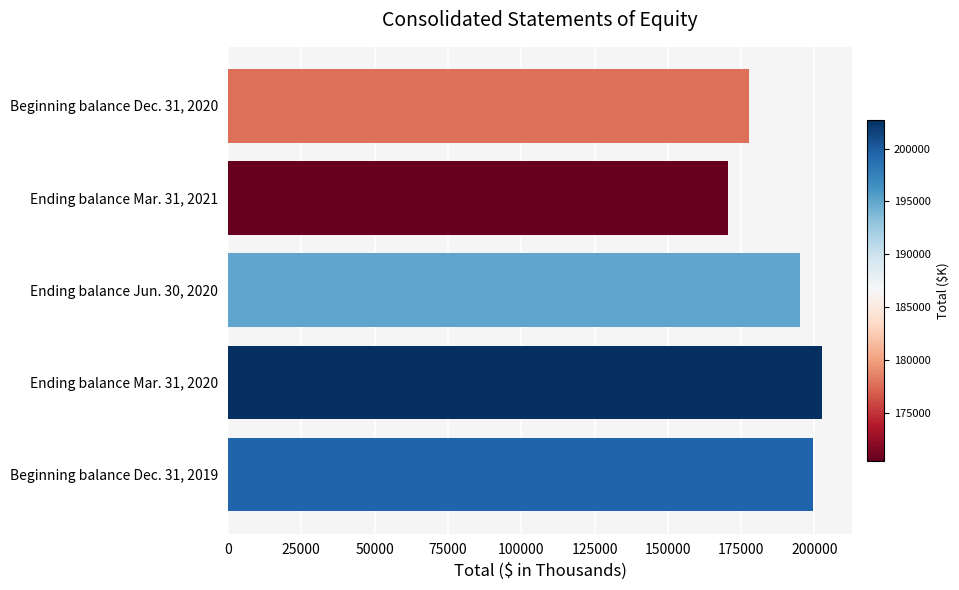

Is it true that the value at Ending balance Mar. 31, 2020 is 202726?

True